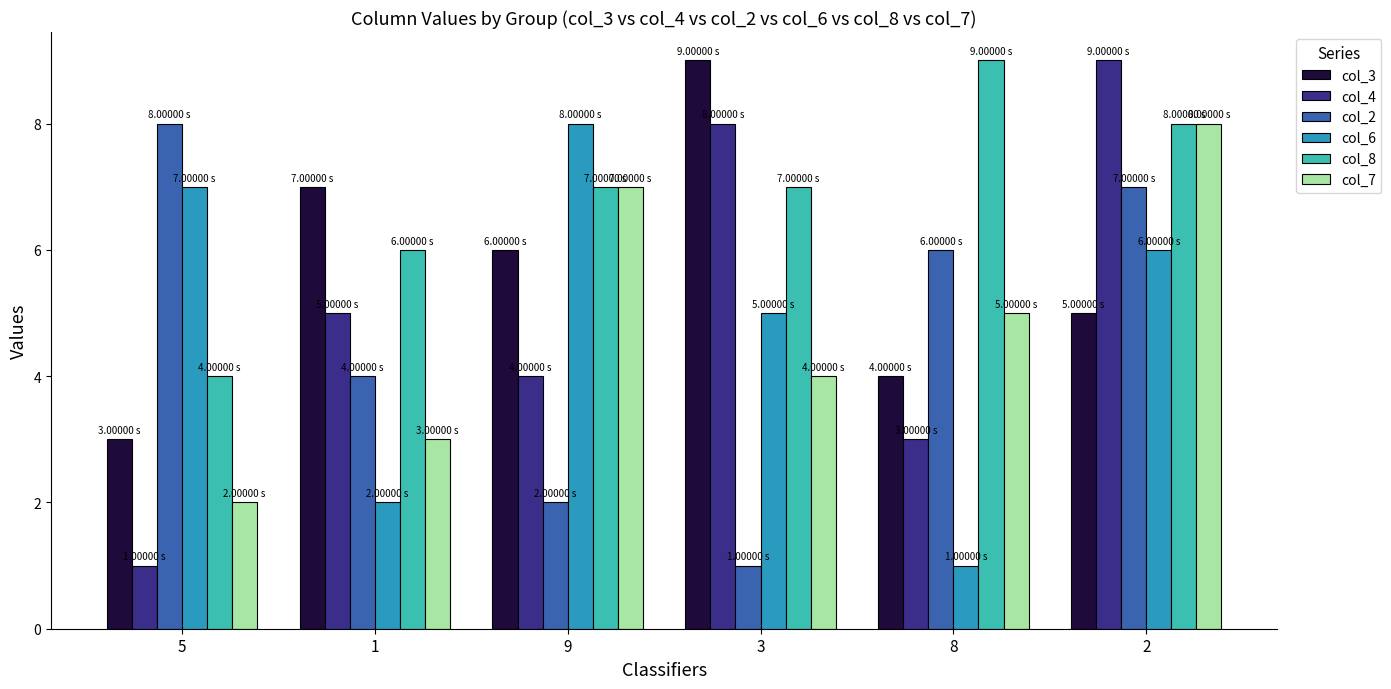

Reading right to left, extract all data points from this chart.

col_3: 2=5	8=4	3=9	9=6	1=7	5=3
col_4: 2=9	8=3	3=8	9=4	1=5	5=1
col_2: 2=7	8=6	3=1	9=2	1=4	5=8
col_6: 2=6	8=1	3=5	9=8	1=2	5=7
col_8: 2=8	8=9	3=7	9=7	1=6	5=4
col_7: 2=8	8=5	3=4	9=7	1=3	5=2